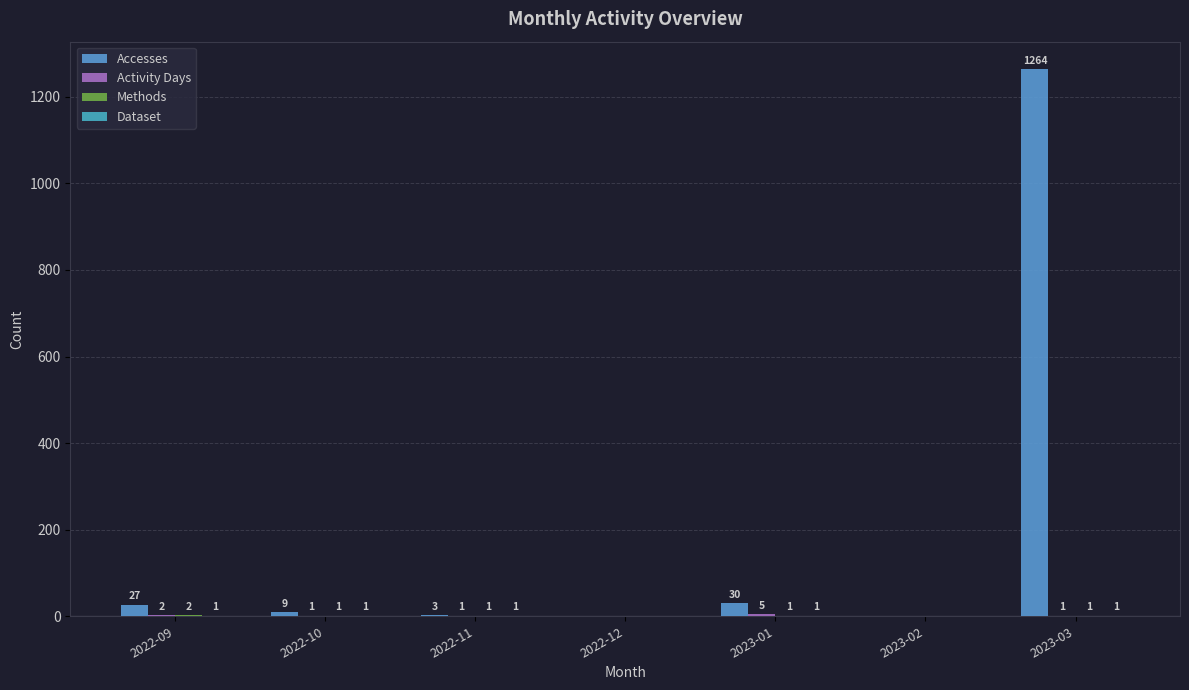

At which label is Accesses closest to 632?

2023-01